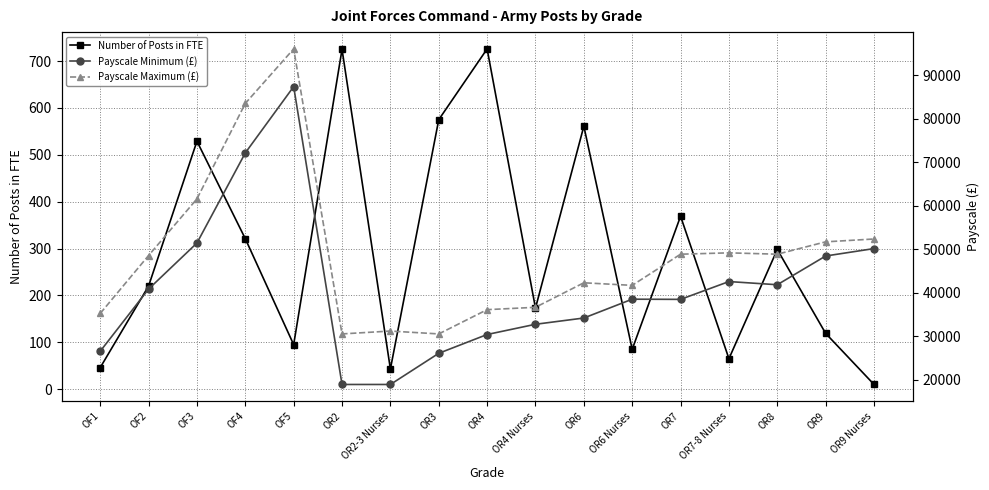

Which category has the lowest value in the Payscale Minimum (£) series?

OR2